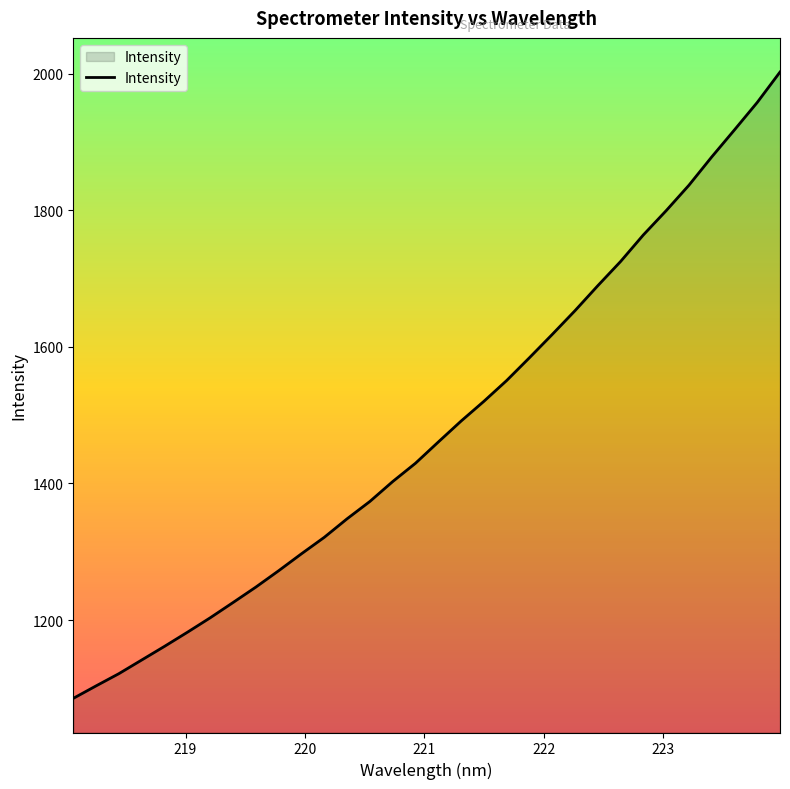

What is the minimum value shown in the chart?

1085.3